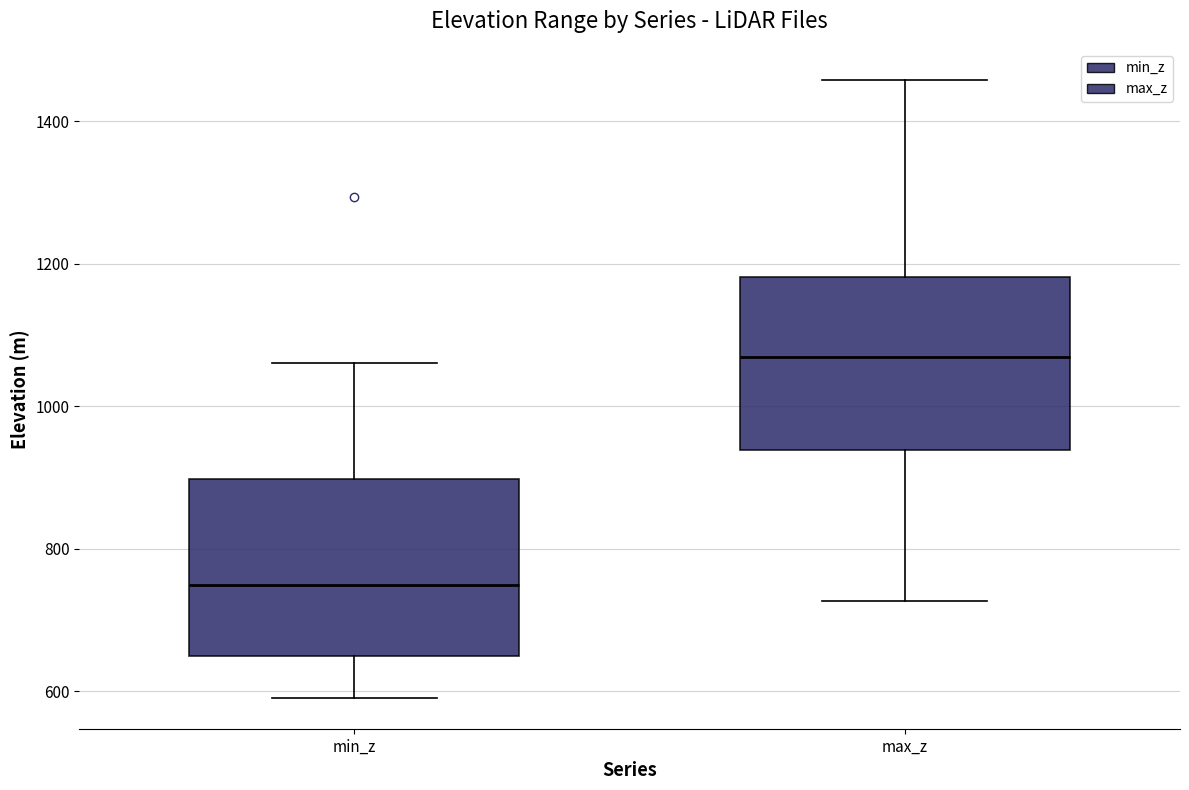

Reading left to right, transcribe this box plot: for each box, give where its median line is, the range the box spans, and where its two whiskers end, as read against the y-axis. The values are not printed on the chart, so give them approximately, as read against the axis.

min_z: median 740, box 640 to 900, whiskers 600 to 1060
max_z: median 1060, box 940 to 1180, whiskers 720 to 1460